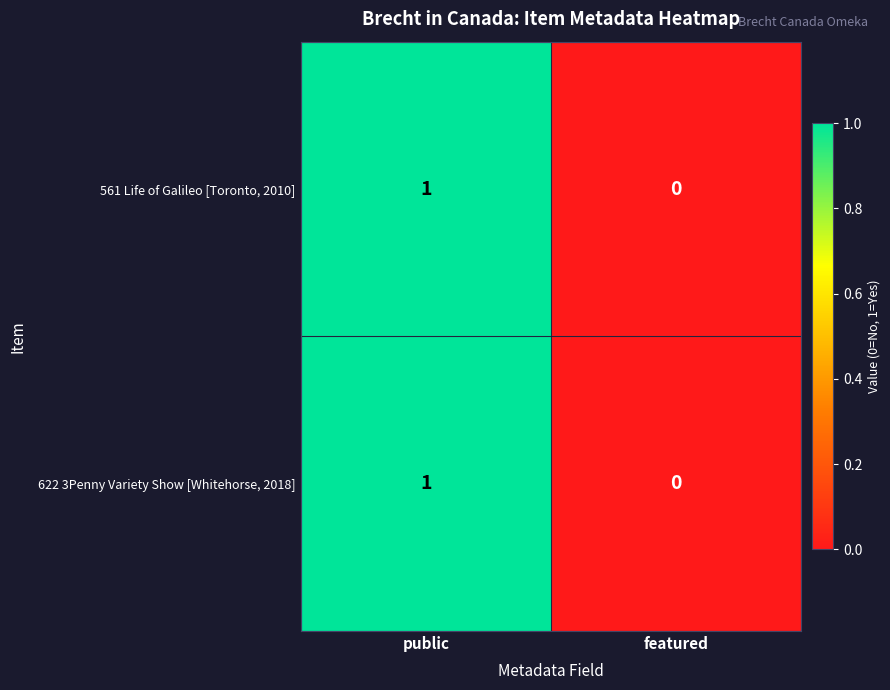

Which category has the lowest value across all series?

featured